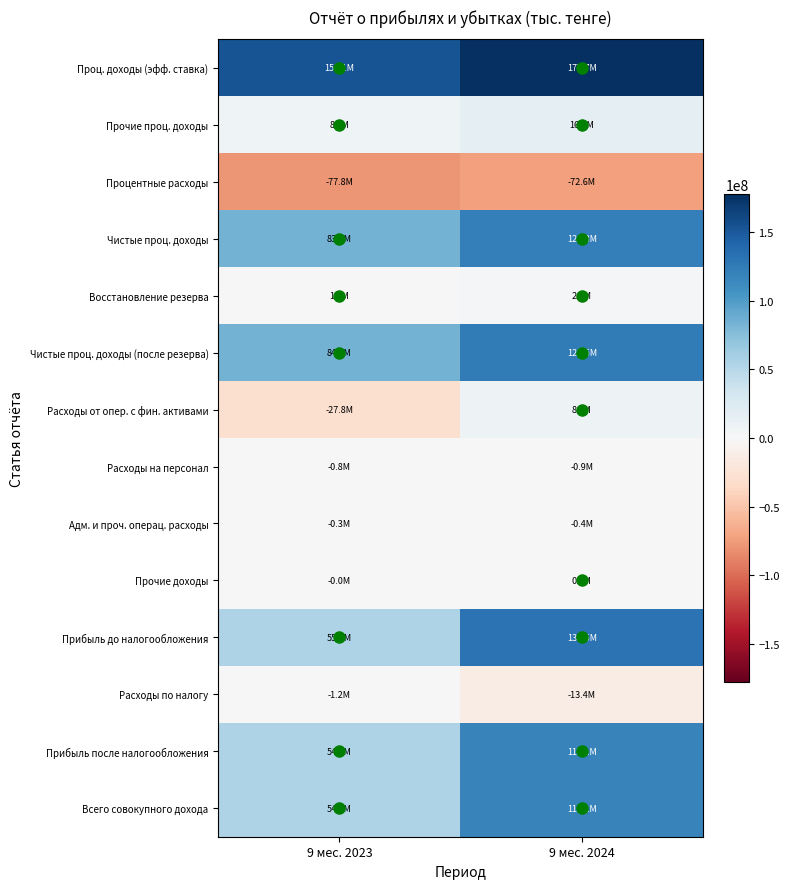

What is the total value across all series at 9 мес. 2024?

730727504